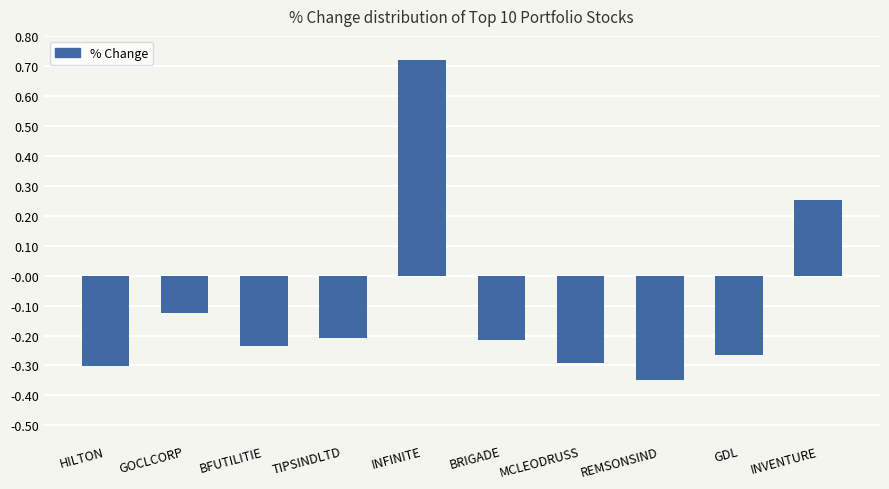

What is the sum of the values at GDL and TIPSINDLTD?

-0.5